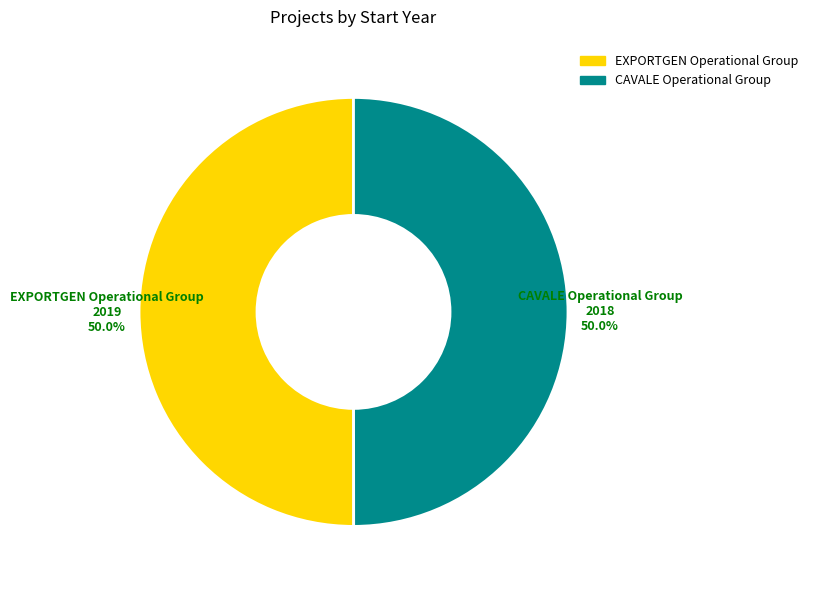

What percentage is the CAVALE Operational Group slice, to the nearest percent?

50%